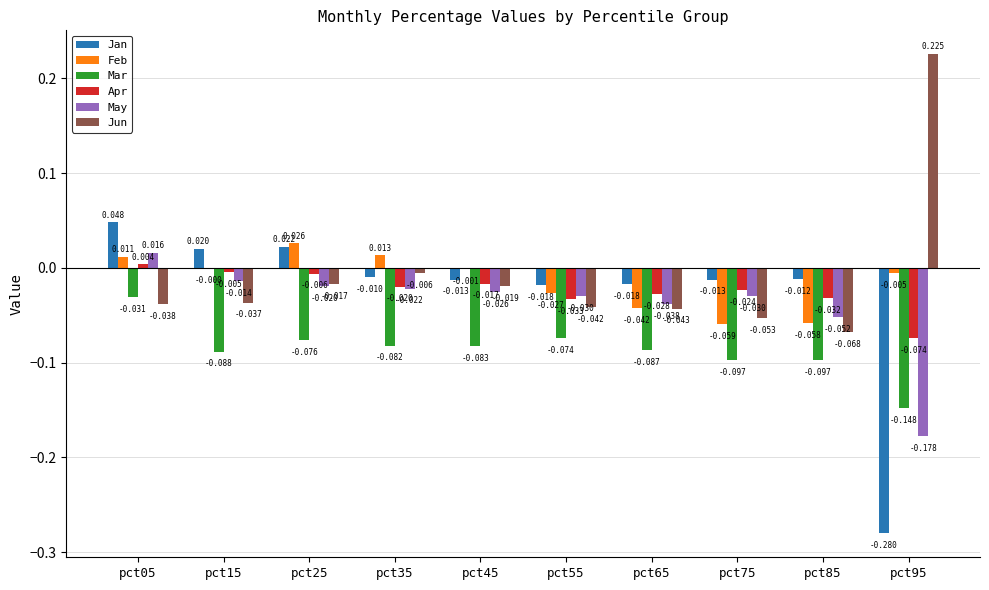

How many positive values does the Feb series have?

3